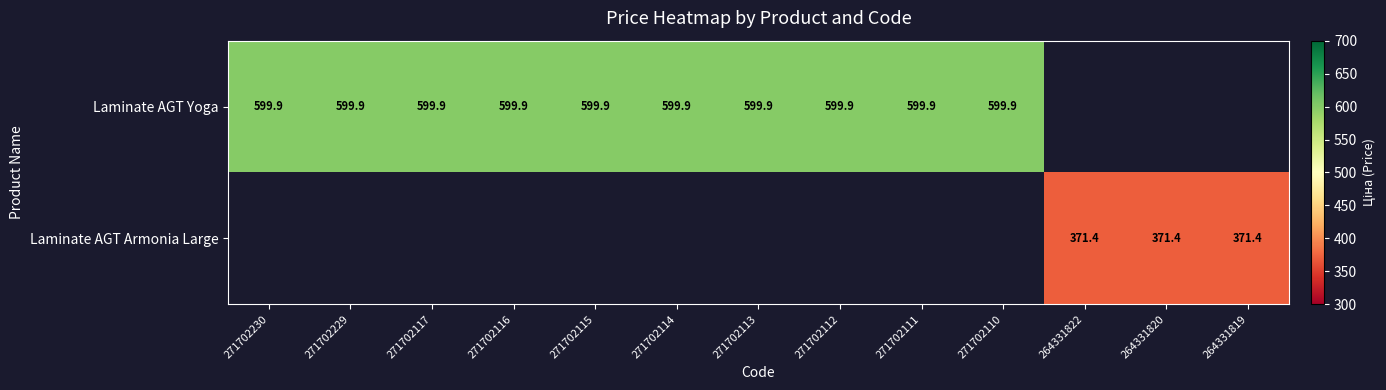

How many distinct data groups are displayed?

2